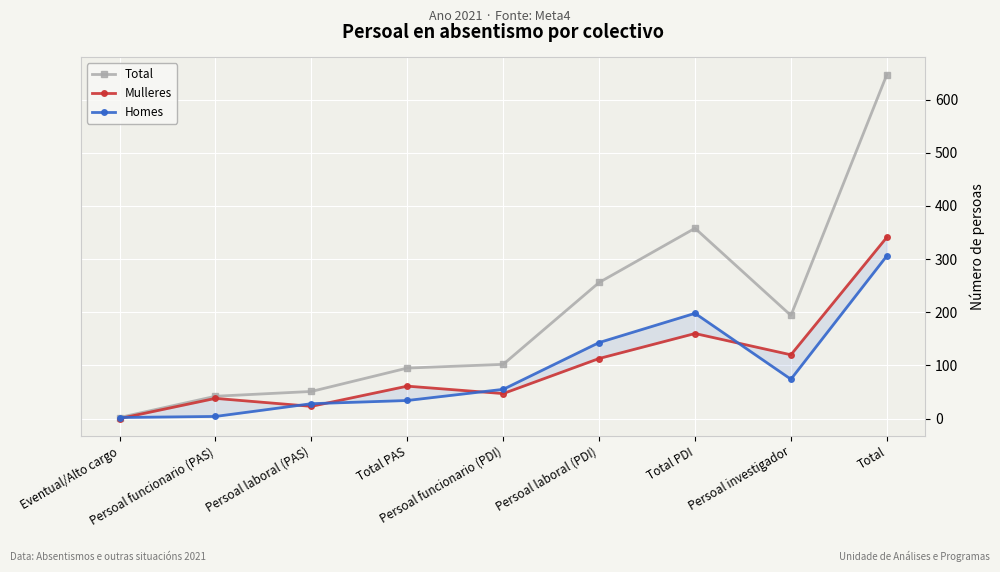

True or false: Homes and Mulleres intersect in this chart.

True